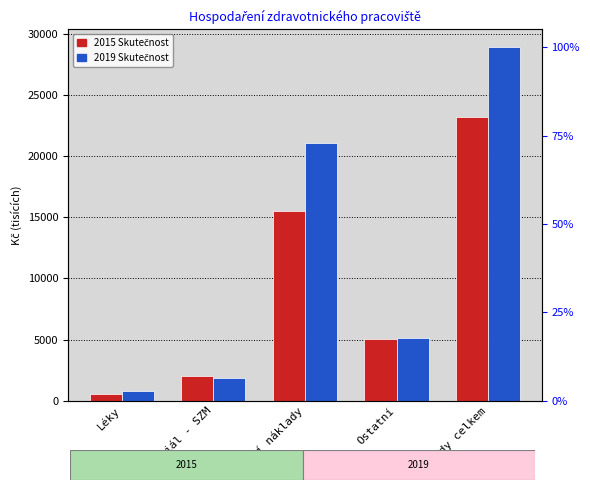

At which category is the sum across all series the highest?

Náklady celkem